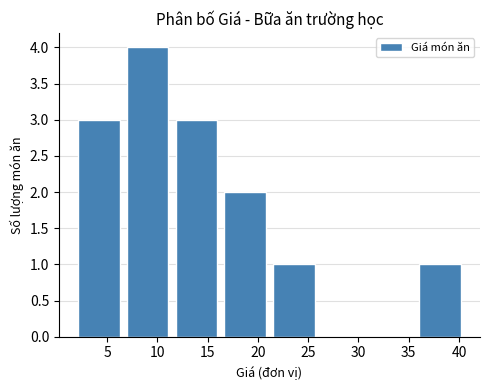

How tall is the bar that spans 11.5 to 16.5 on the x-axis? Neither the bar edges nor the heights are printed on the chart, so give them approximately, as read against the axes.

3